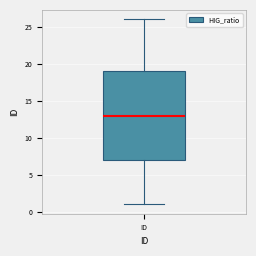

Transcribe this box plot: give where the median line is, the range the box spans, and where the two whiskers end, as read against the y-axis. The values are not printed on the chart, so give them approximately, as read against the axis.

median 13, box 7 to 19, whiskers 1 to 26